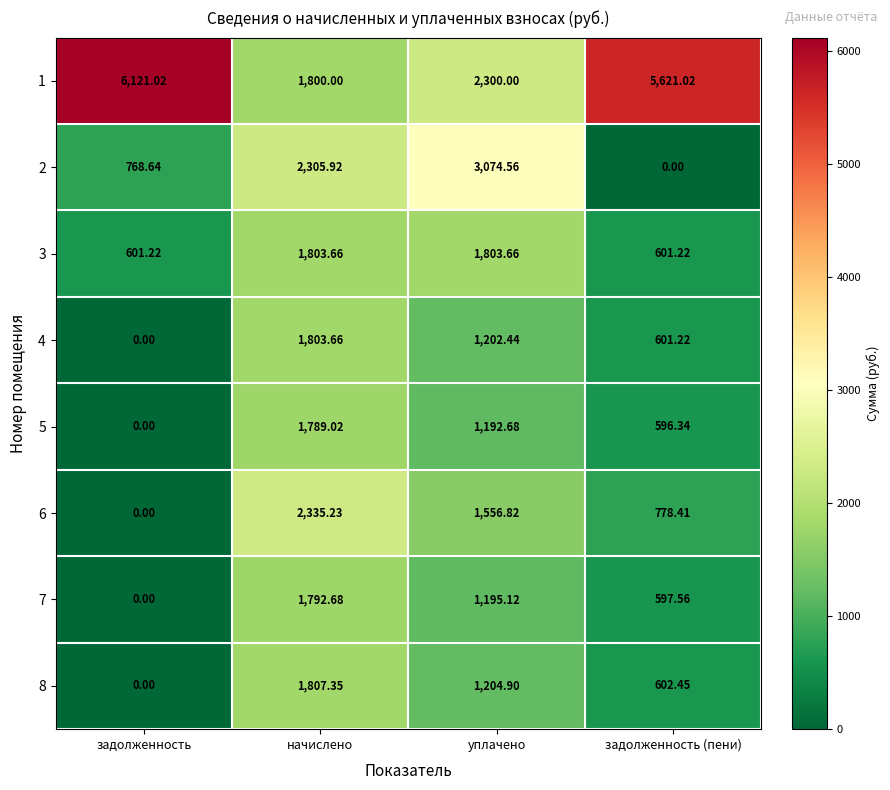

At which label does 6 reach its minimum?

задолженность